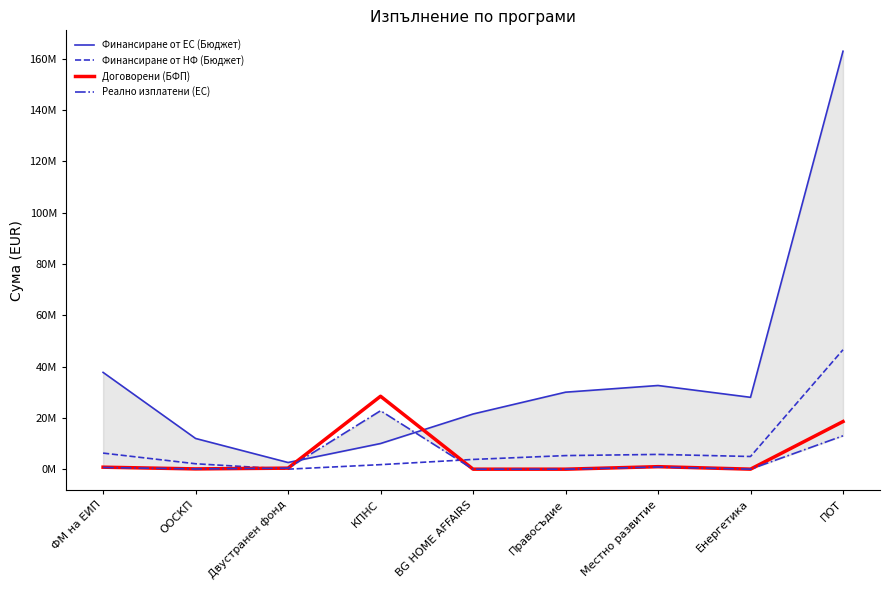

True or false: Финансиране от НФ (Бюджет) has more than 0 points higher than both neighbors.

True